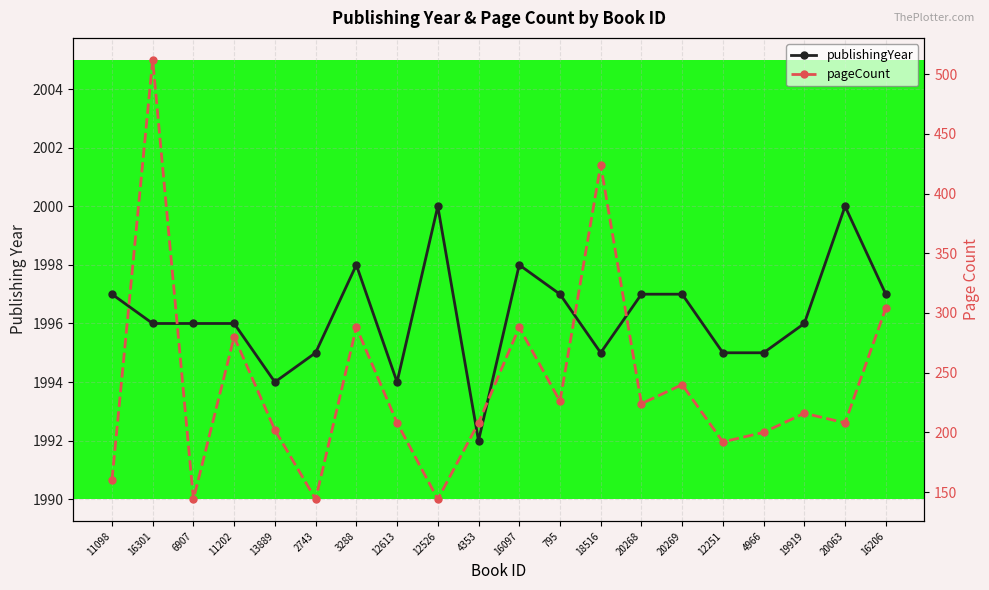

What is the value of the pageCount point at the 7th from the left?

288